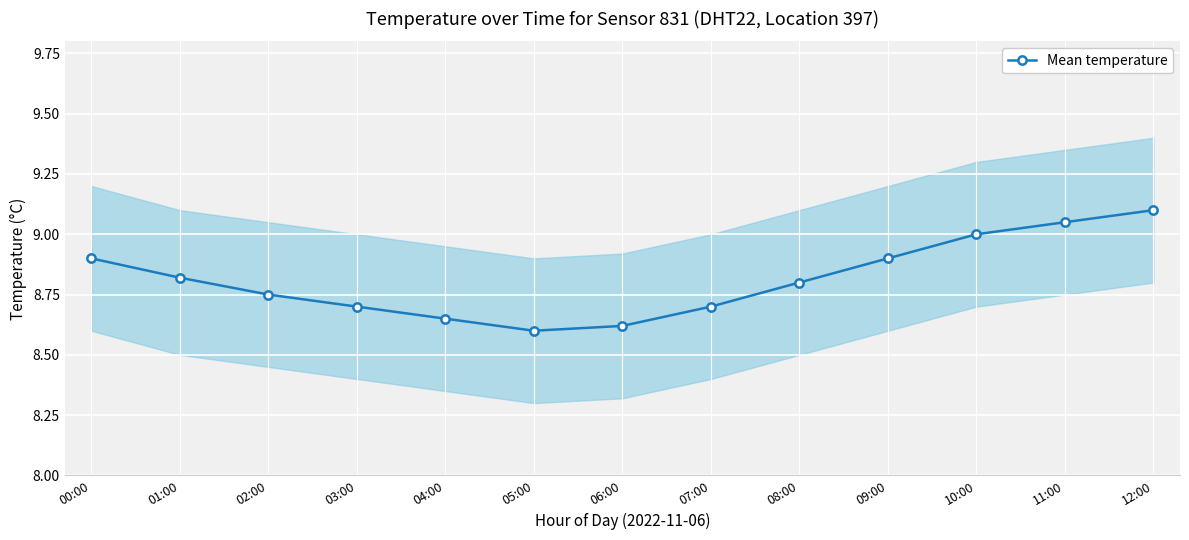

At which category does the data reach its first local valley?

05:00